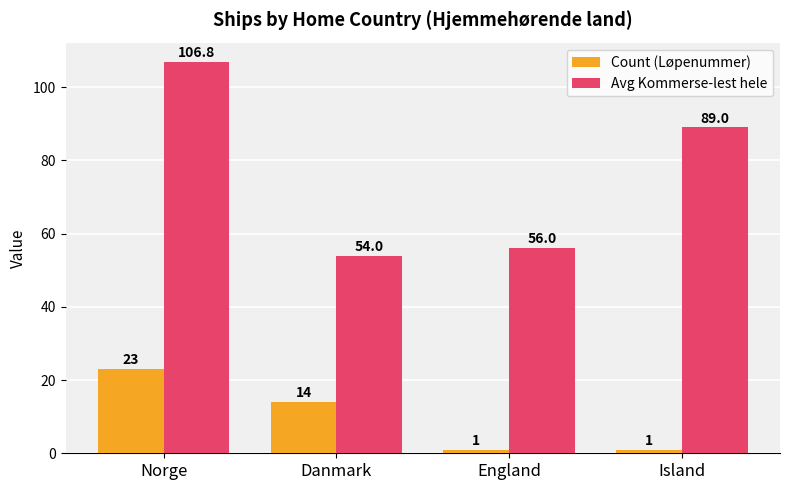

What is the total value across all series at Island?

90.0